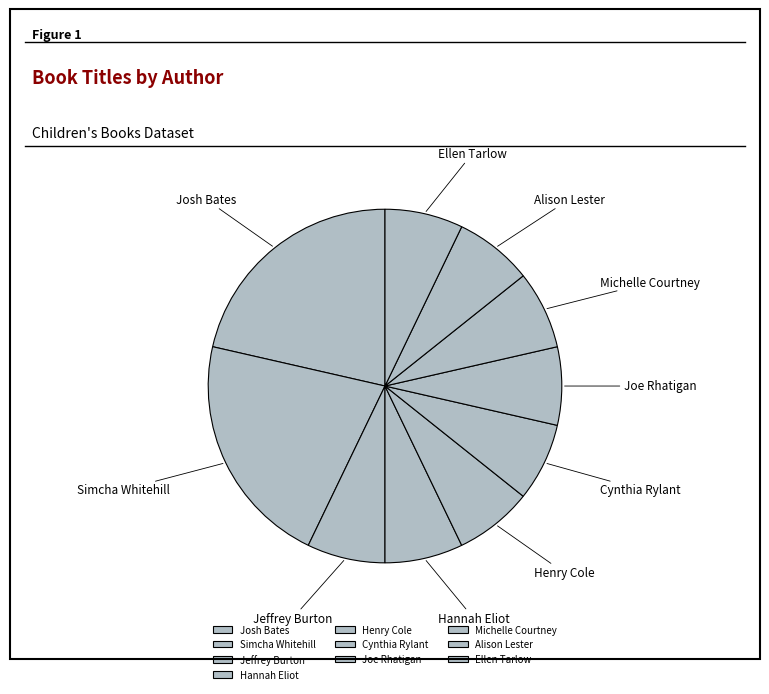

Does Alison Lester account for over 50% of the chart?

No